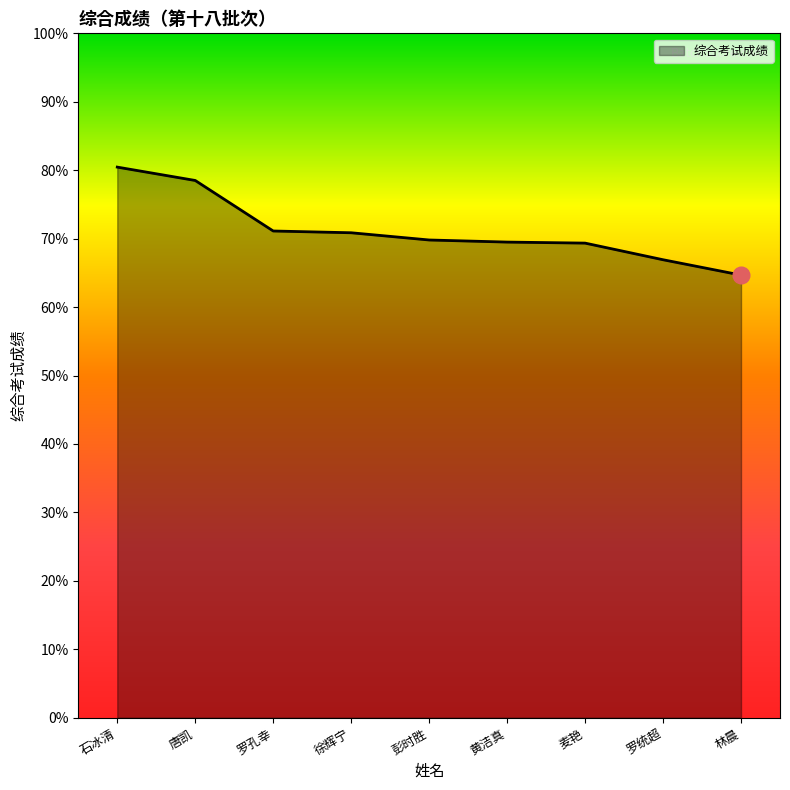

What is the difference between the maximum and minimum values?

15.8